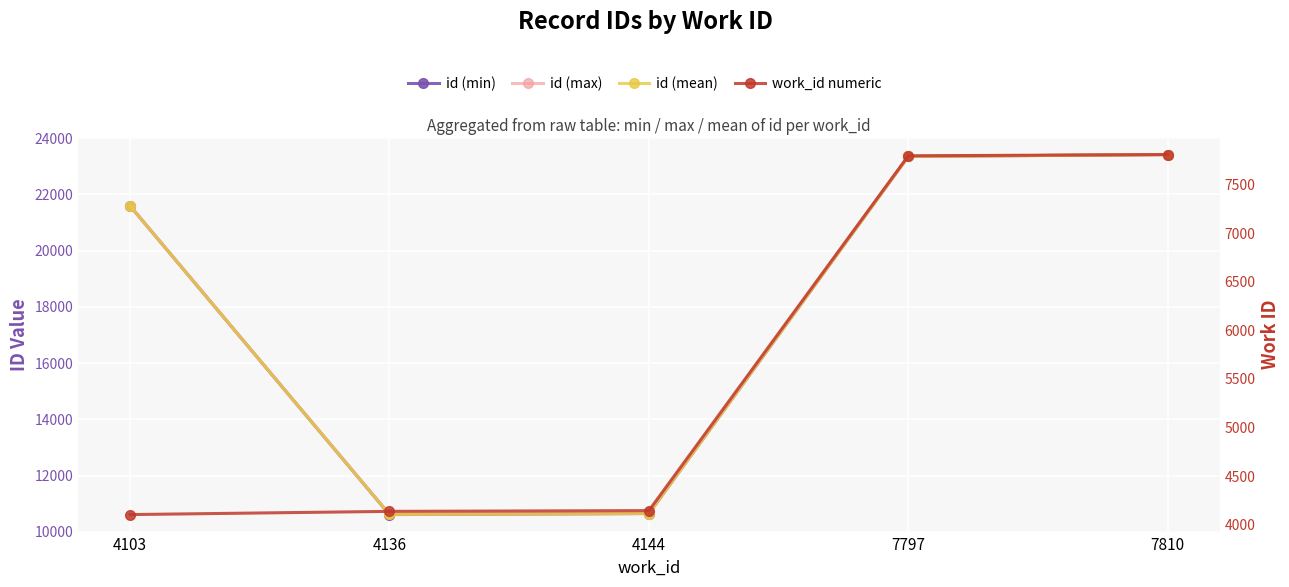

At which label is id (min) closest to 17018?

4103